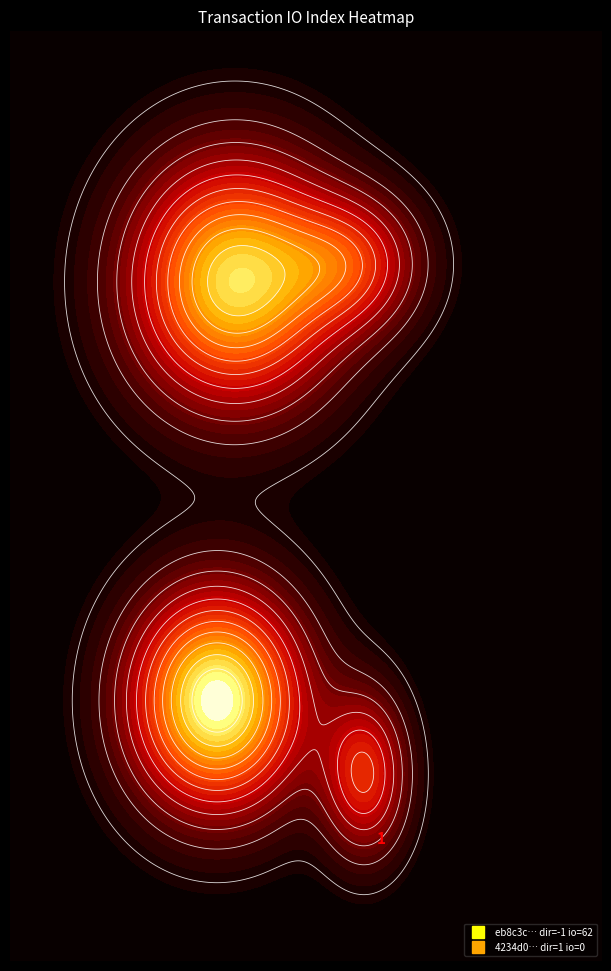

How many negative values does the eb8c3c454bbd50eb13e5ef45cc3357cd45b62a9 series have?

1